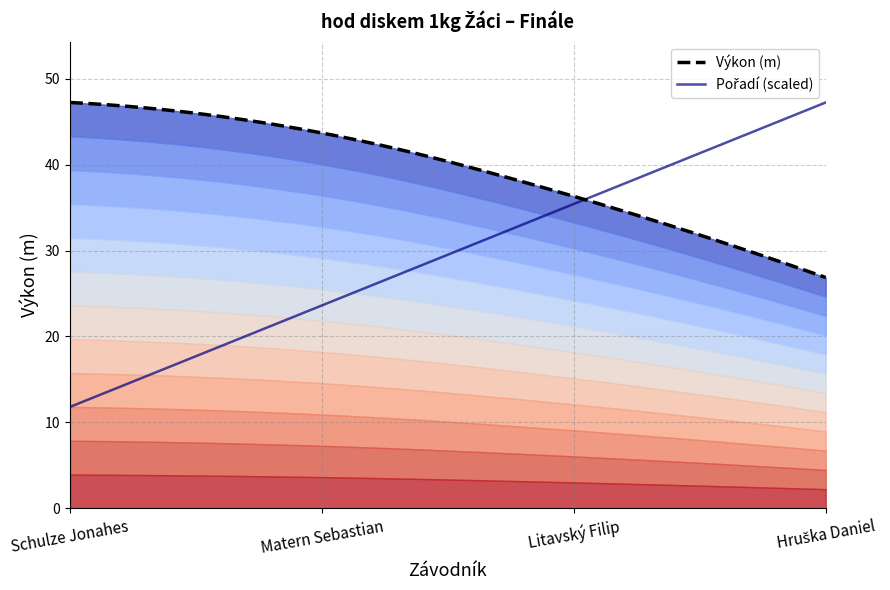

Reading left to right, what are all the values shown in this chart?

Pořadí: Schulze Jonahes=1.0	Matern Sebastian=2.0	Litavský Filip=3.0	Hruška Daniel=4.0
Výkon: Schulze Jonahes=47.2	Matern Sebastian=43.7	Litavský Filip=36.3	Hruška Daniel=26.9